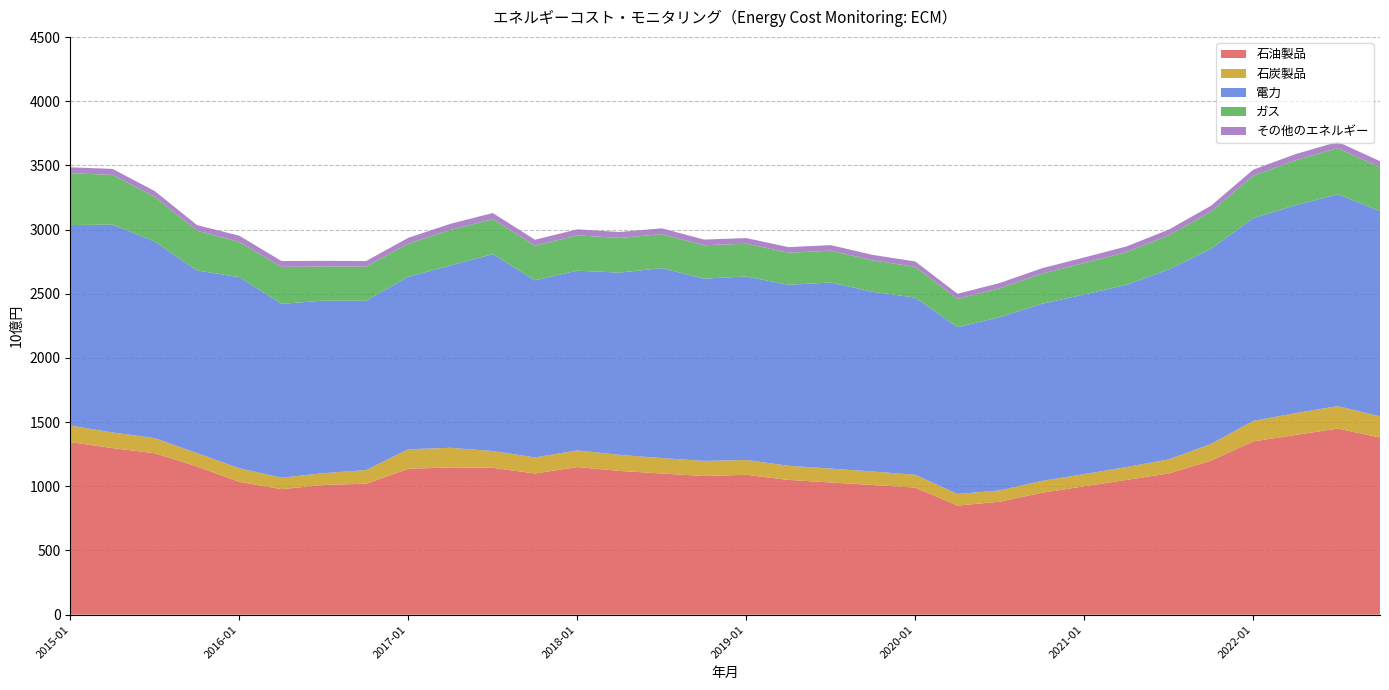

Reading left to right, transcribe all the data shown in this chart.

石油製品: 2015-01=1344.2	2015-04=1297.8	2015-07=1257.7	2015-10=1154.7	2016-01=1034.5	2016-04=978.0	2016-07=1010.6	2016-10=1020.3	2017-01=1136.6	2017-04=1147.3	2017-07=1144.1	2017-10=1100.0	2018-01=1150.0	2018-04=1120.0	2018-07=1100.0	2018-10=1080.0	2019-01=1090.0	2019-04=1050.0	2019-07=1030.0	2019-10=1010.0	2020-01=990.0	2020-04=850.0	2020-07=880.0	2020-10=950.0	2021-01=1000.0	2021-04=1050.0	2021-07=1100.0	2021-10=1200.0	2022-01=1350.0	2022-04=1400.0	2022-07=1450.0	2022-10=1380.0
石炭製品: 2015-01=129.0	2015-04=121.5	2015-07=117.6	2015-10=104.2	2016-01=105.9	2016-04=88.9	2016-07=92.0	2016-10=105.8	2017-01=152.2	2017-04=152.8	2017-07=130.6	2017-10=125.0	2018-01=130.0	2018-04=125.0	2018-07=120.0	2018-10=118.0	2019-01=115.0	2019-04=110.0	2019-07=108.0	2019-10=105.0	2020-01=100.0	2020-04=90.0	2020-07=88.0	2020-10=92.0	2021-01=95.0	2021-04=100.0	2021-07=110.0	2021-10=130.0	2022-01=160.0	2022-04=170.0	2022-07=175.0	2022-10=165.0
電力: 2015-01=1562.2	2015-04=1619.9	2015-07=1531.4	2015-10=1422.7	2016-01=1489.3	2016-04=1354.8	2016-07=1344.2	2016-10=1320.2	2017-01=1343.7	2017-04=1421.0	2017-07=1534.3	2017-10=1380.0	2018-01=1400.0	2018-04=1420.0	2018-07=1480.0	2018-10=1420.0	2019-01=1430.0	2019-04=1410.0	2019-07=1450.0	2019-10=1400.0	2020-01=1380.0	2020-04=1300.0	2020-07=1350.0	2020-10=1380.0	2021-01=1400.0	2021-04=1420.0	2021-07=1480.0	2021-10=1520.0	2022-01=1580.0	2022-04=1620.0	2022-07=1650.0	2022-10=1600.0
ガス: 2015-01=403.6	2015-04=387.4	2015-07=349.0	2015-10=310.3	2016-01=274.0	2016-04=287.3	2016-07=266.4	2016-10=265.8	2017-01=257.9	2017-04=276.3	2017-07=272.1	2017-10=270.0	2018-01=275.0	2018-04=270.0	2018-07=265.0	2018-10=260.0	2019-01=255.0	2019-04=250.0	2019-07=248.0	2019-10=245.0	2020-01=240.0	2020-04=220.0	2020-07=225.0	2020-10=235.0	2021-01=245.0	2021-04=255.0	2021-07=265.0	2021-10=290.0	2022-01=330.0	2022-04=350.0	2022-07=360.0	2022-10=340.0
その他のエネルギー: 2015-01=46.3	2015-04=46.5	2015-07=44.3	2015-10=43.3	2016-01=48.8	2016-04=46.2	2016-07=43.4	2016-10=42.9	2017-01=45.8	2017-04=48.0	2017-07=48.1	2017-10=46.0	2018-01=47.0	2018-04=46.5	2018-07=45.0	2018-10=44.5	2019-01=44.0	2019-04=43.5	2019-07=43.0	2019-10=42.5	2020-01=42.0	2020-04=40.0	2020-07=41.0	2020-10=42.0	2021-01=43.0	2021-04=44.0	2021-07=45.0	2021-10=46.0	2022-01=47.0	2022-04=48.0	2022-07=49.0	2022-10=48.0